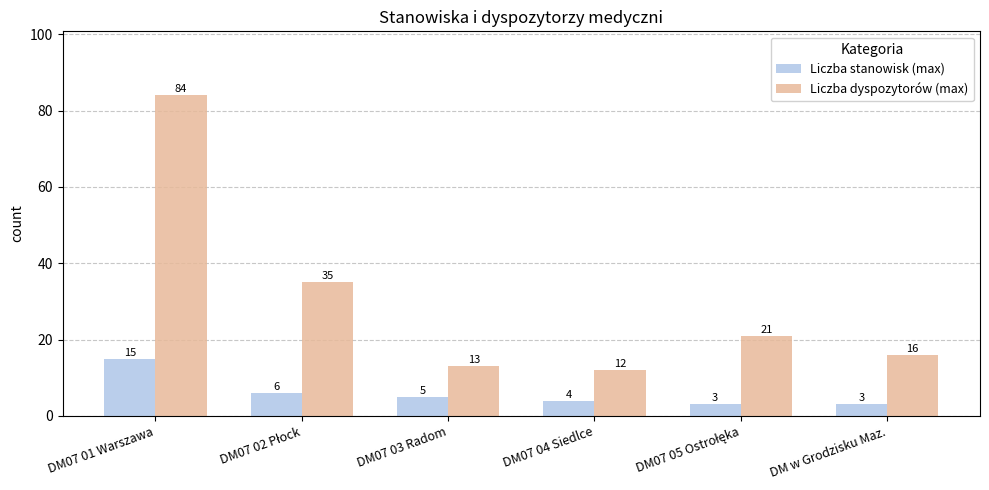

How many bars are there in total?

12